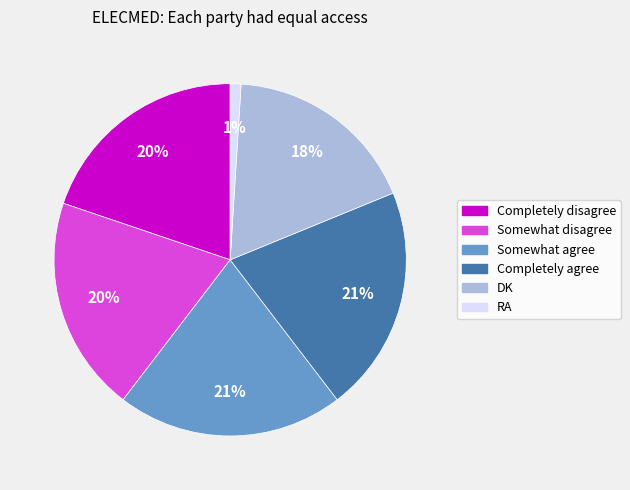

Count the number of slices in the pie.

6